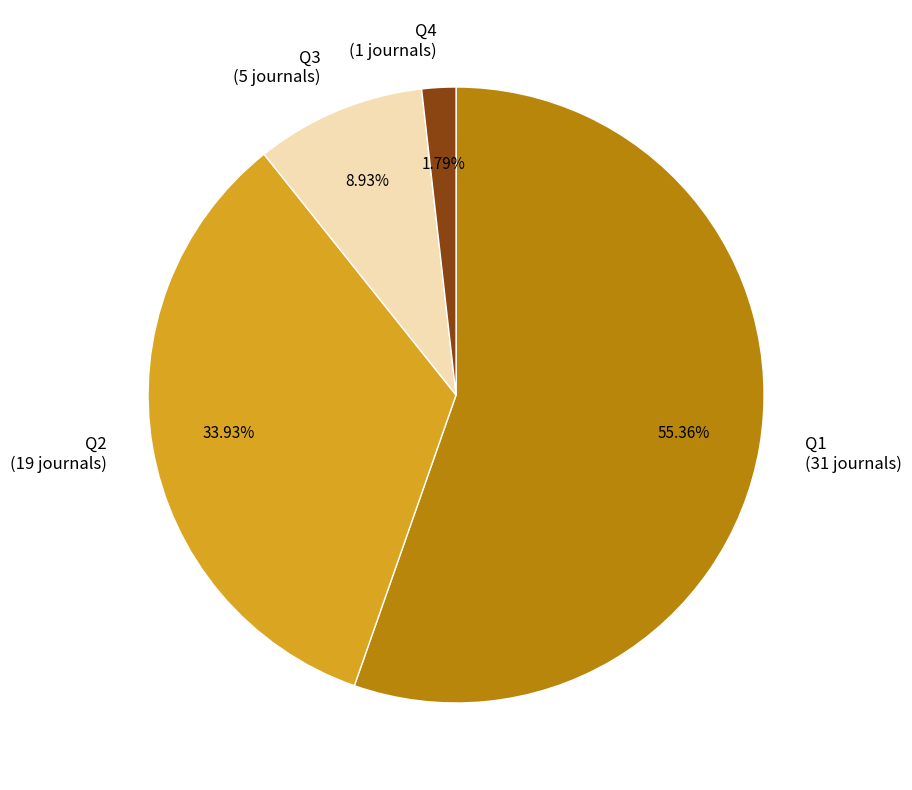

Is there a majority slice in this chart?

Yes